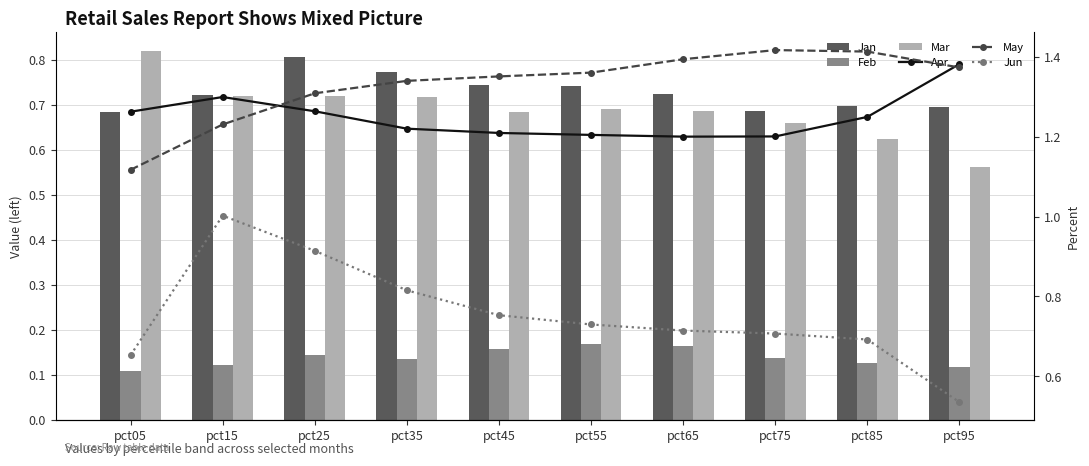

The Feb series shows 0.2 at pct35. True or false?

False